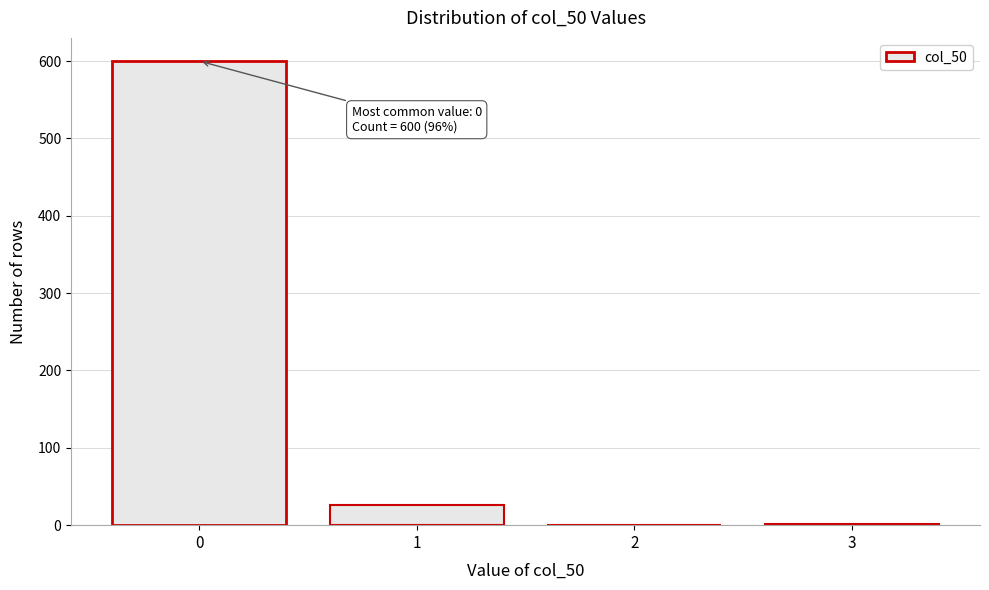

What is the change in value from 0 to 2?

-600